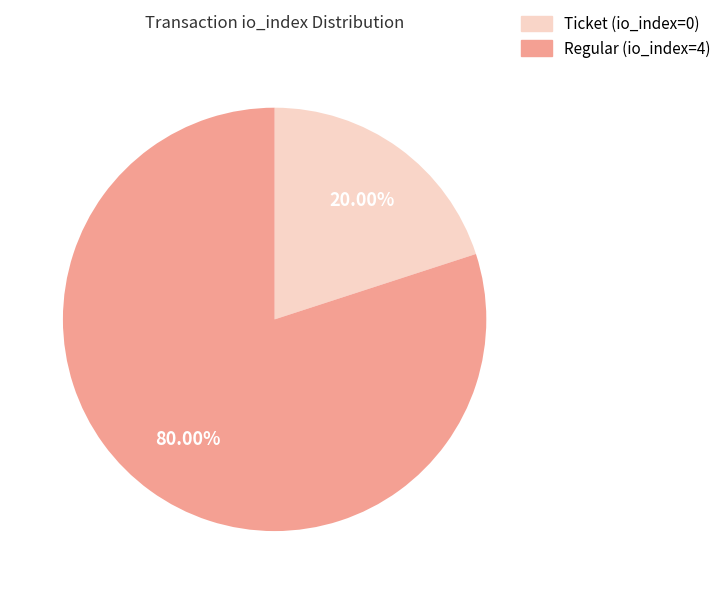

Rank the categories by value from lowest to highest.

Ticket (io_index=0), Regular (io_index=4)